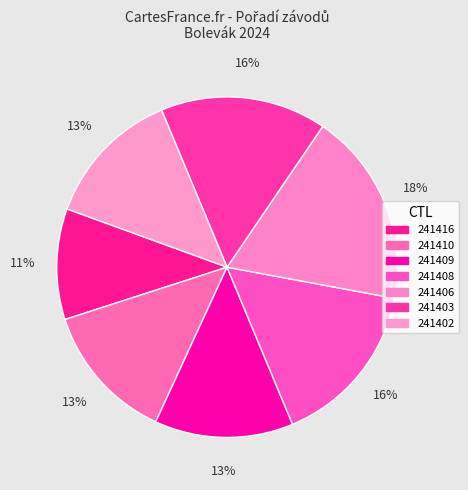

Which category has the smallest portion of the pie?

241416